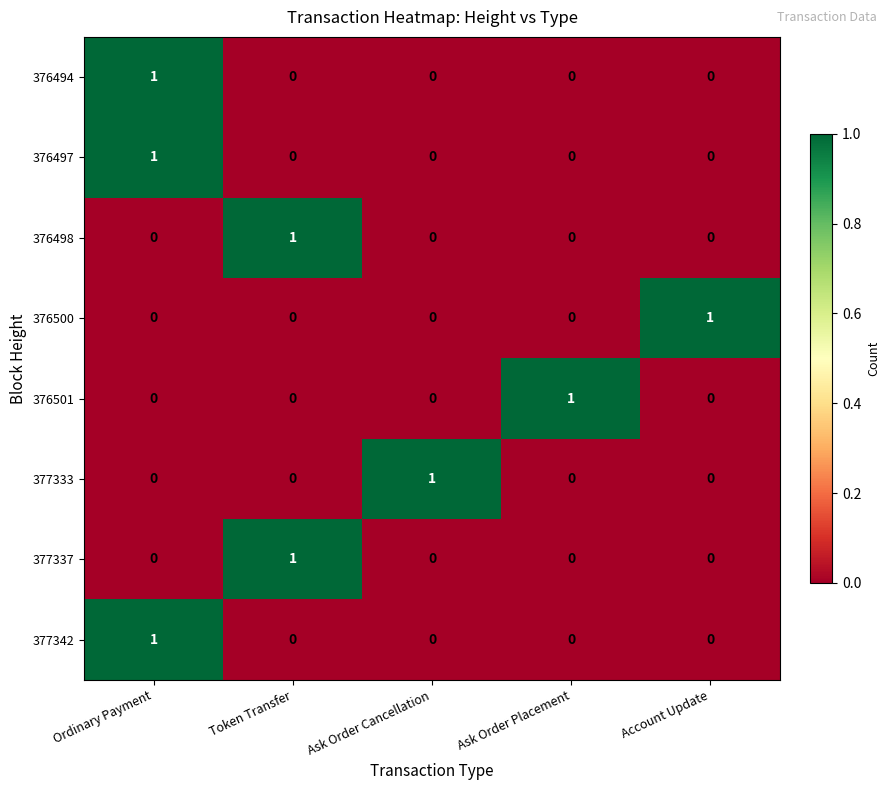

At which category is the sum across all series the highest?

Ordinary Payment